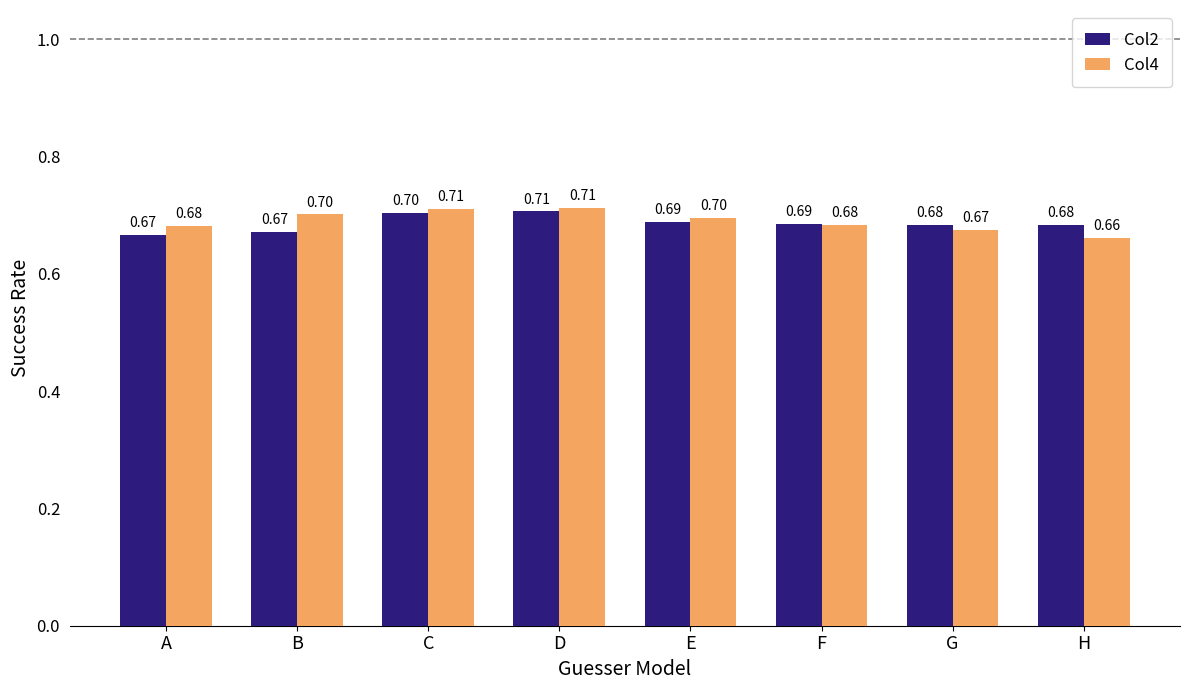

At how many categories does at least one series exceed 0?

8